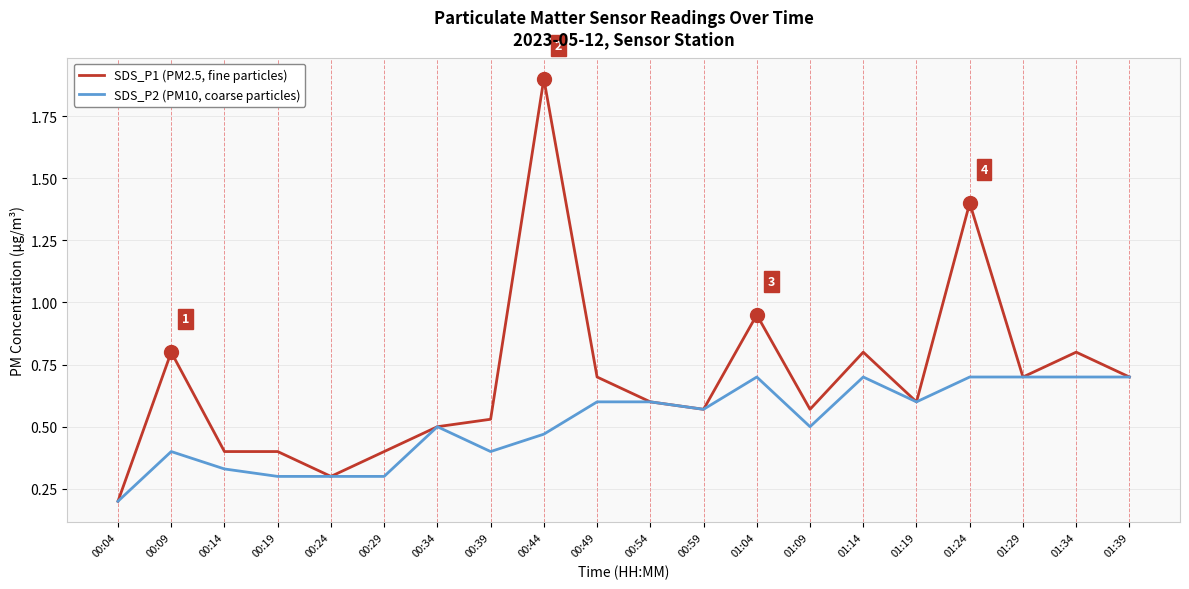

Rank the series at 00:09 from lowest to highest value.

SDS_P2 (PM10, coarse particles), SDS_P1 (PM2.5, fine particles)